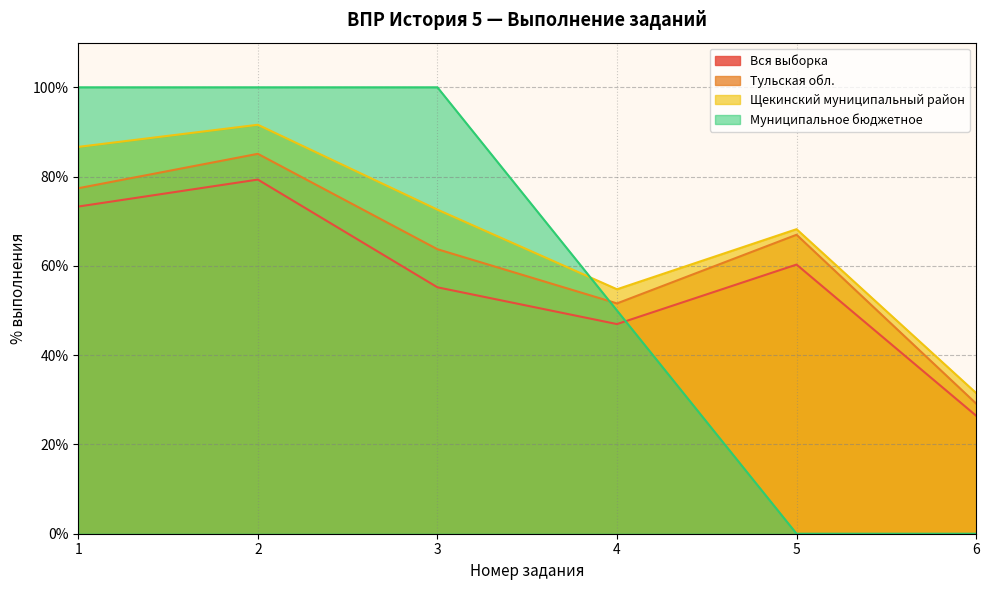

At which label is Щекинский муниципальный район closest to 61?

4